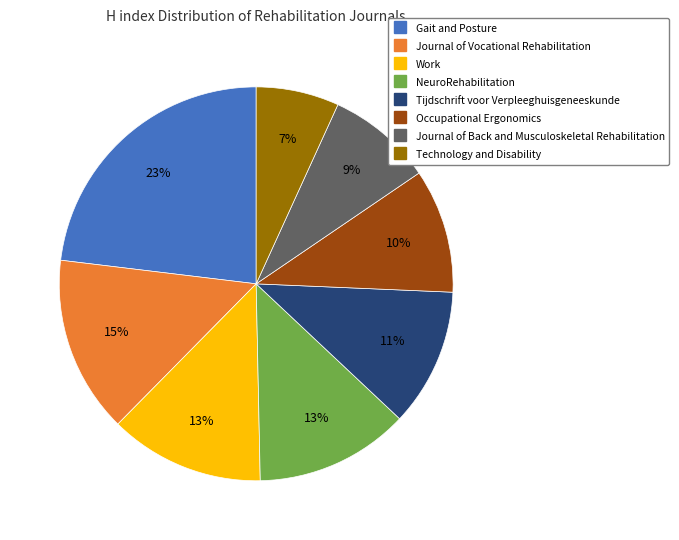

To the nearest percent, what is the combined percentage of Occupational Ergonomics and Journal of Vocational Rehabilitation?

25%